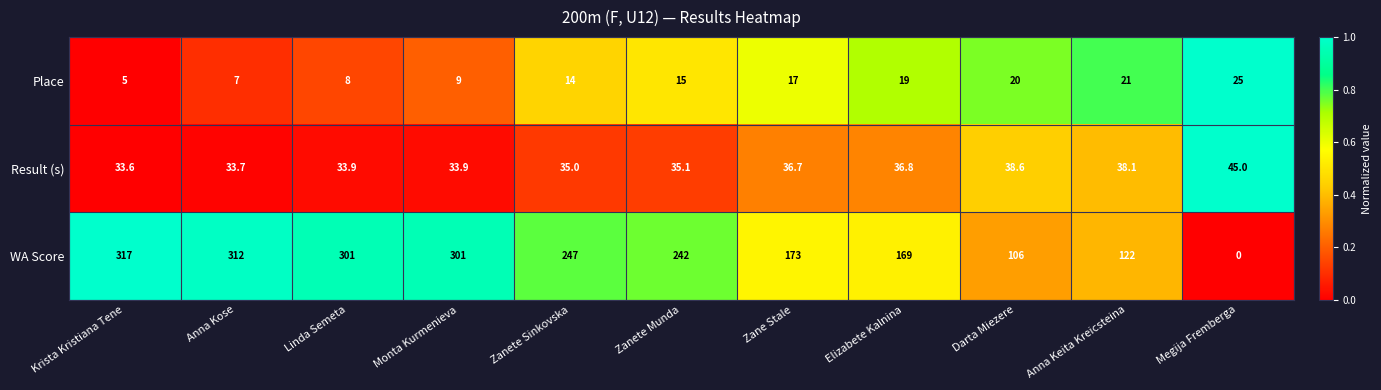

Is the value of Result (s) at Zanete Munda greater than the value of WA Score at Anna Keita Kreicsteina?

No